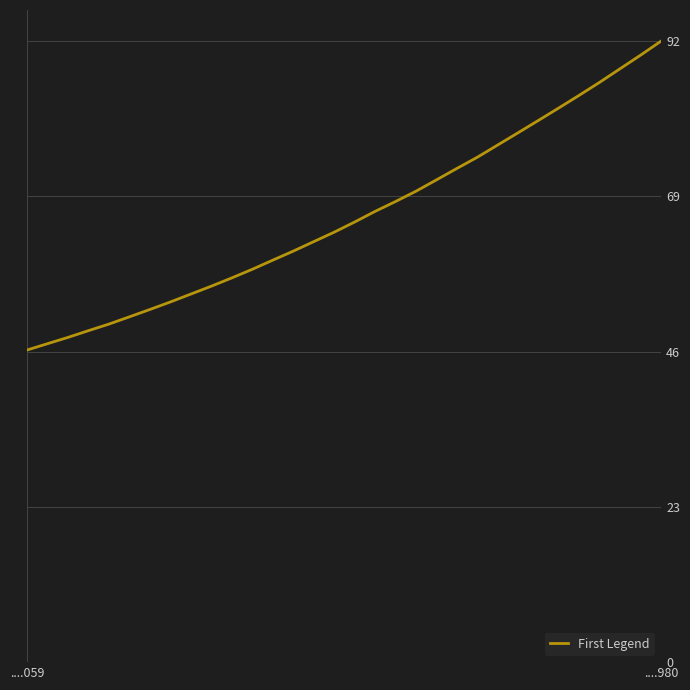

Does the chart display data point markers on the line(s)?

No